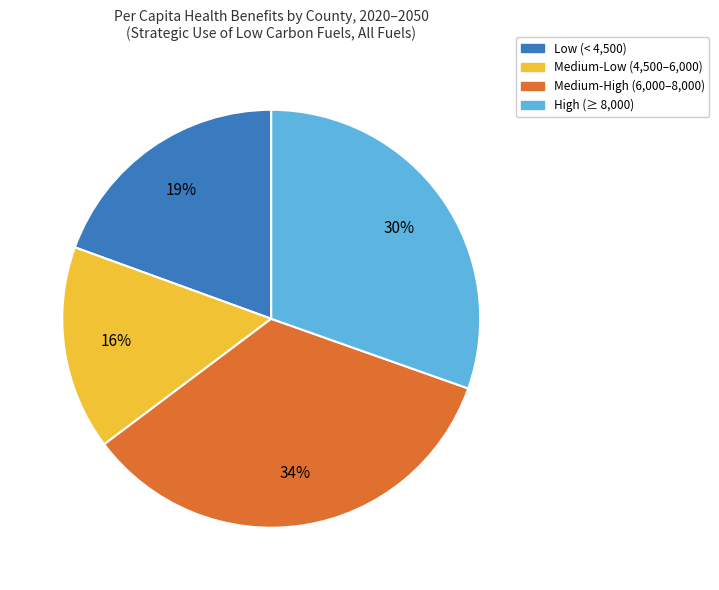

Does any single category account for the majority?

No